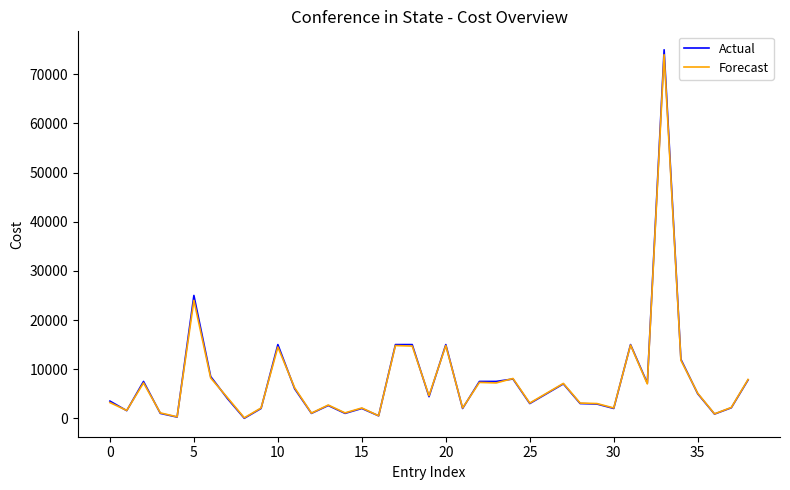

Which series has the widest spread of values?

Actual